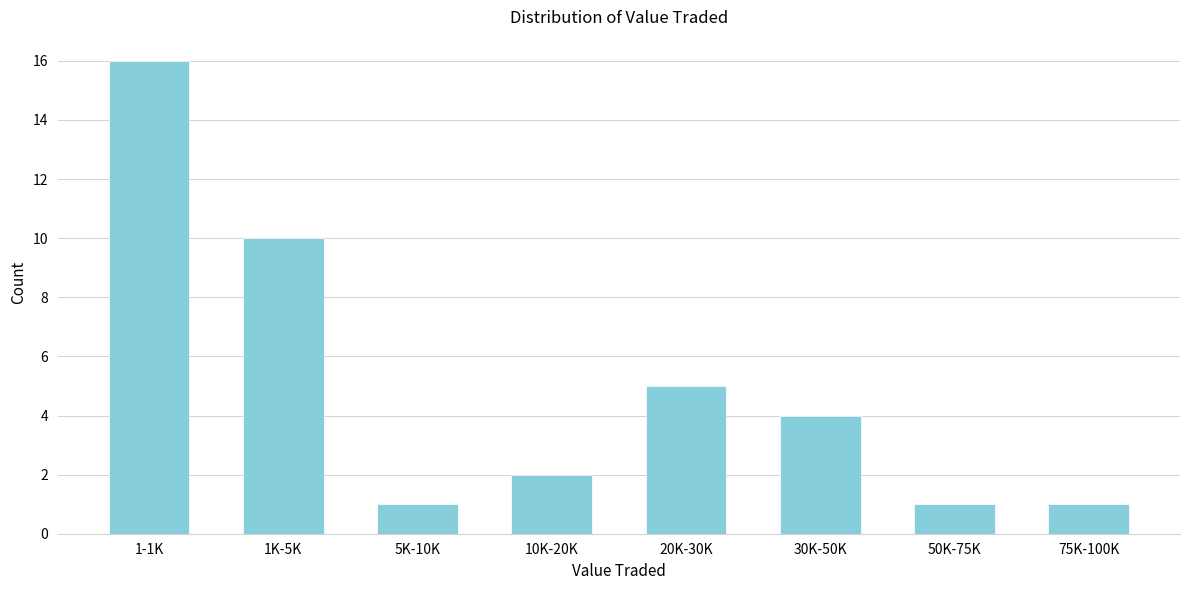

Reading left to right, transcribe all the data shown in this chart.

1-1K=16	1K-5K=10	5K-10K=1	10K-20K=2	20K-30K=5	30K-50K=4	50K-75K=1	75K-100K=1